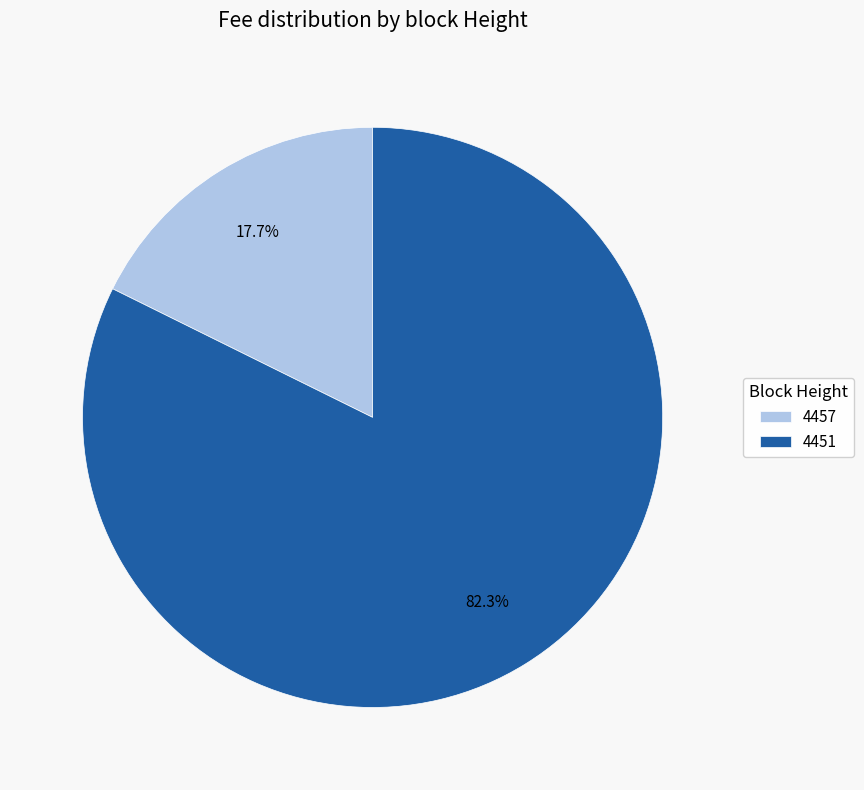

What is the ratio of the value at 4457 to the value at 4451?

0.2